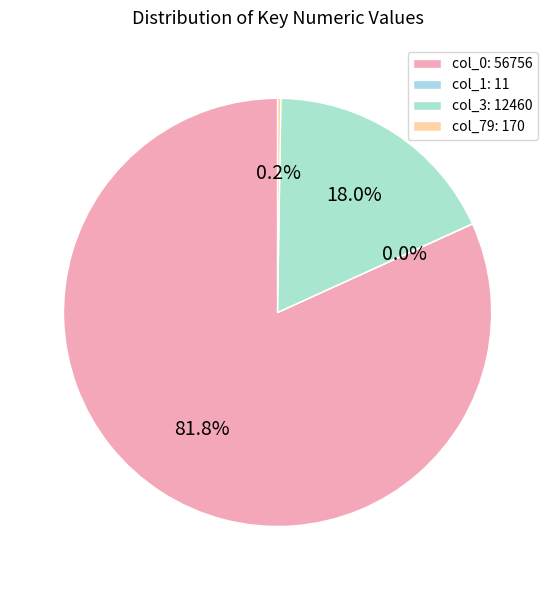

To the nearest percent, what is the difference between the col_1: 11 and col_3: 12460 slice percentages?

18%